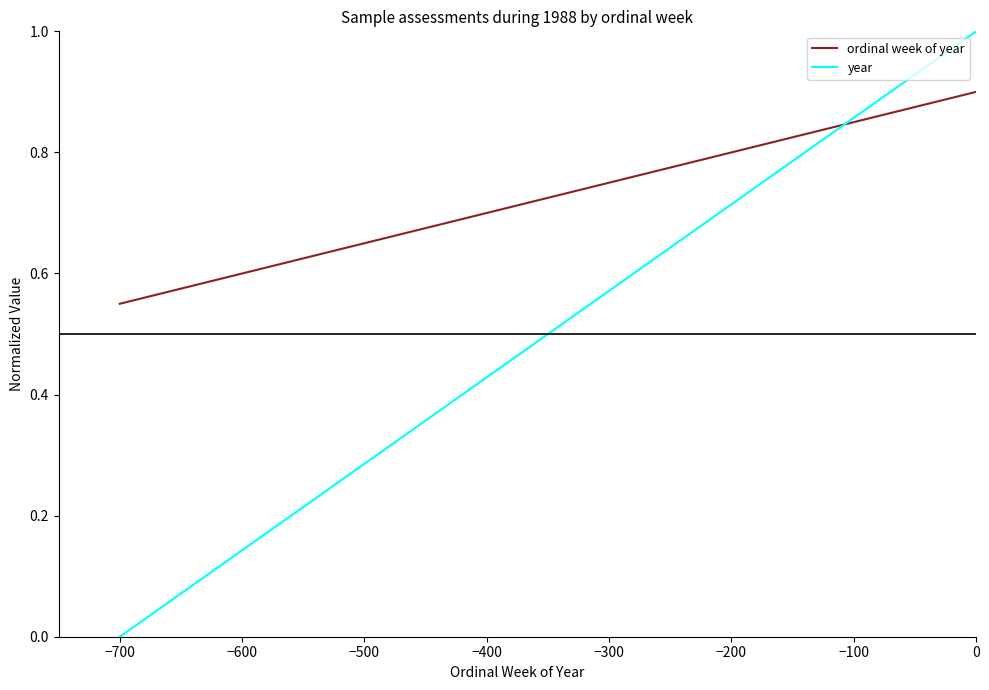

List the series in order of their overall mean, lowest first.

year, ordinal week of year